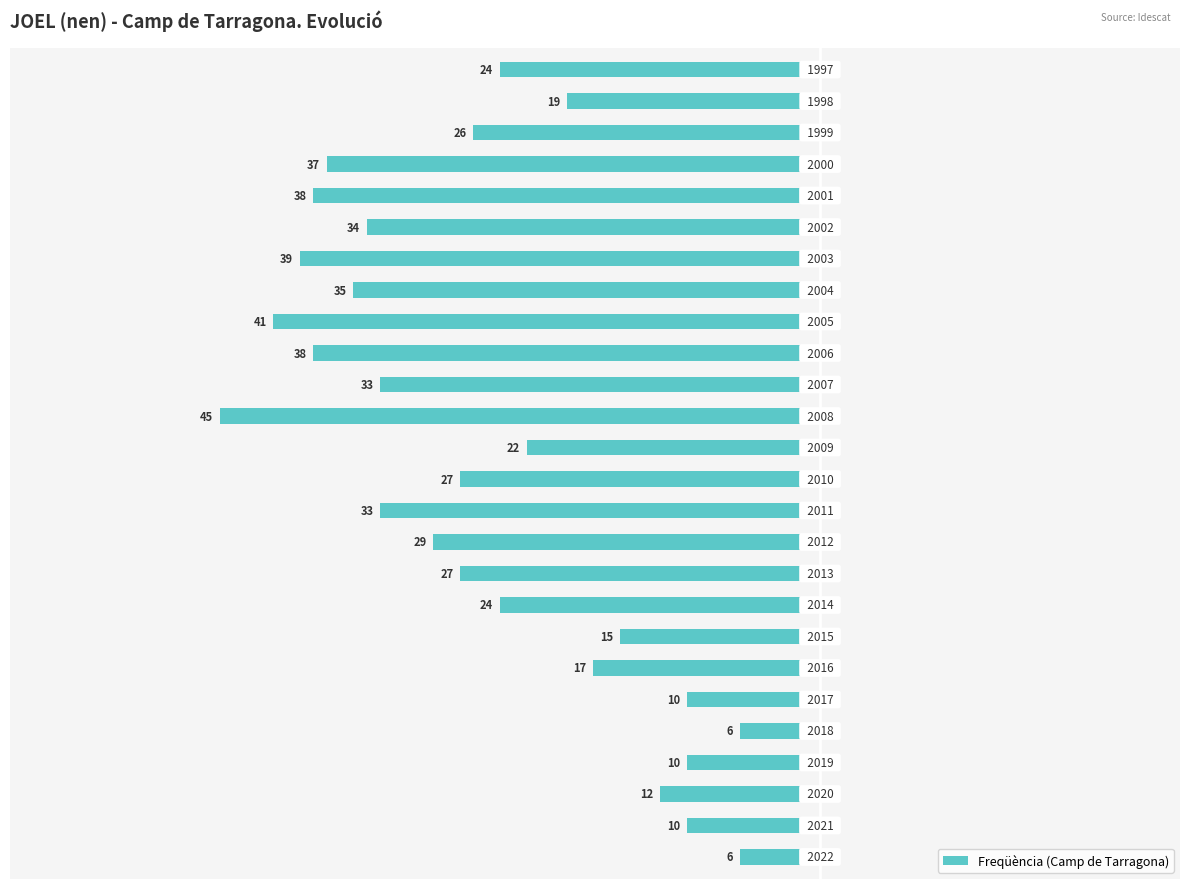

Are the bars horizontal?

Yes